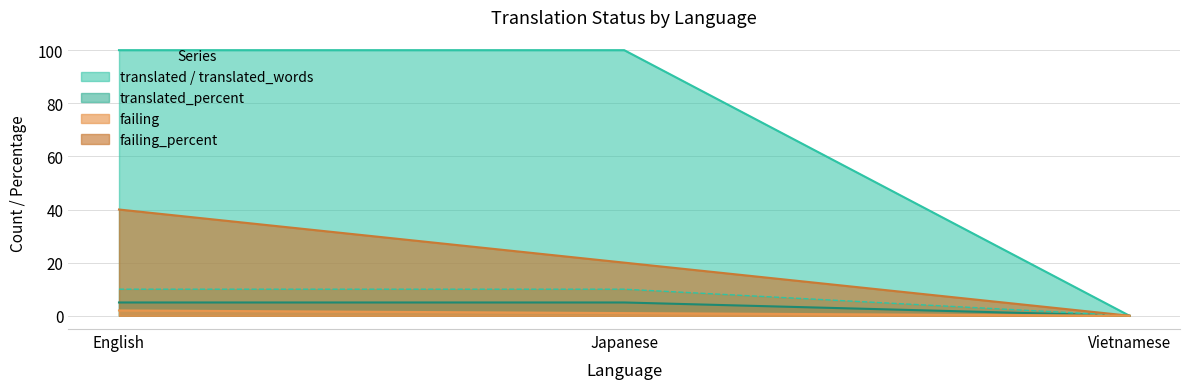

What position from the right is Vietnamese?

1